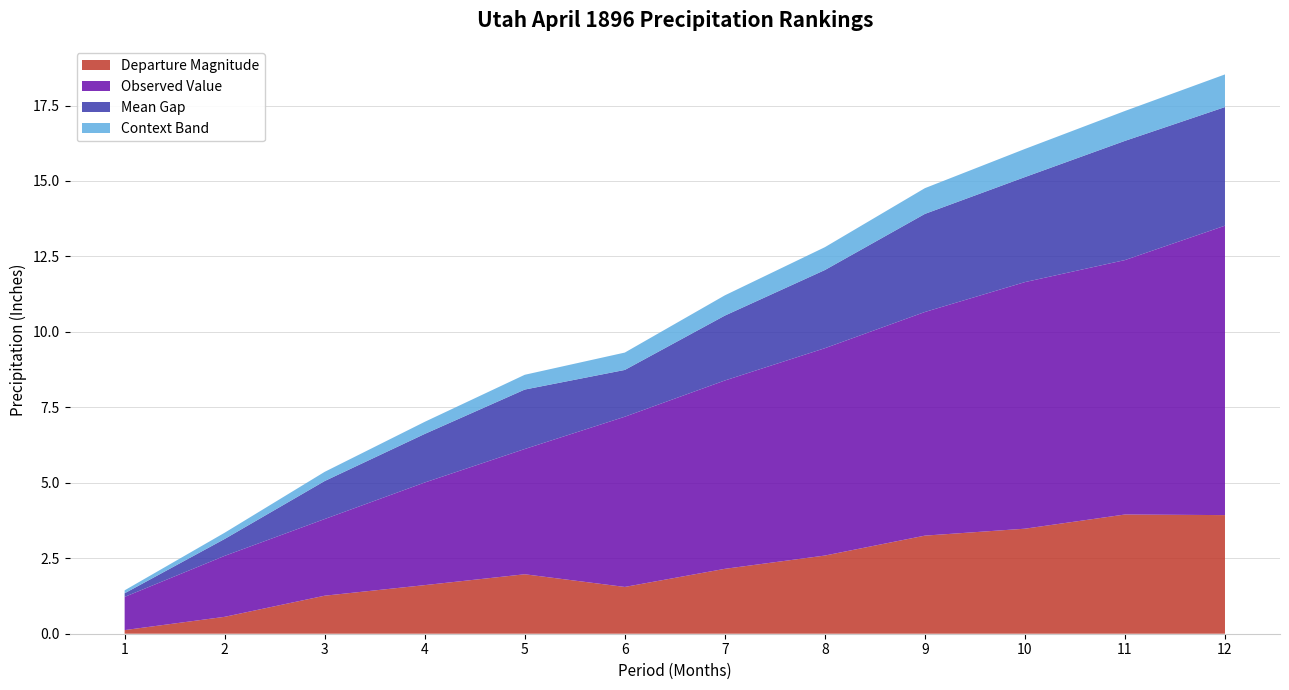

Reading left to right, list all the values displayed in this chart.

Value: 1=1.1	2=2.0	3=2.5	4=3.4	5=4.2	6=5.6	7=6.2	8=6.9	9=7.4	10=8.2	11=8.4	12=9.6
1901-2000 Mean: 1=1.2	2=2.6	3=3.8	4=5.0	5=6.1	6=7.2	7=8.4	8=9.5	9=10.7	10=11.7	11=12.4	12=13.5
Departure: 1=-0.1	2=-0.6	3=-1.3	4=-1.6	5=-2.0	6=-1.6	7=-2.1	8=-2.6	9=-3.2	10=-3.5	11=-4.0	12=-3.9